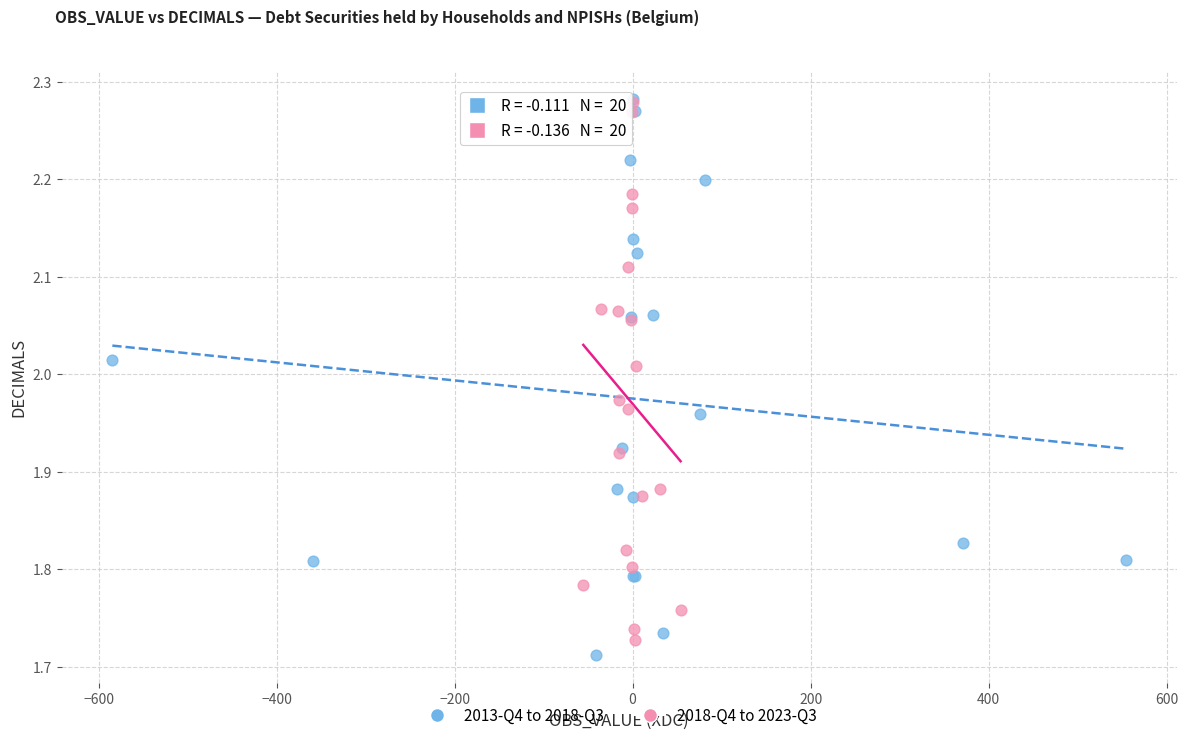

Which series reaches the minimum Y coordinate?

2013-Q4 to 2018-Q3